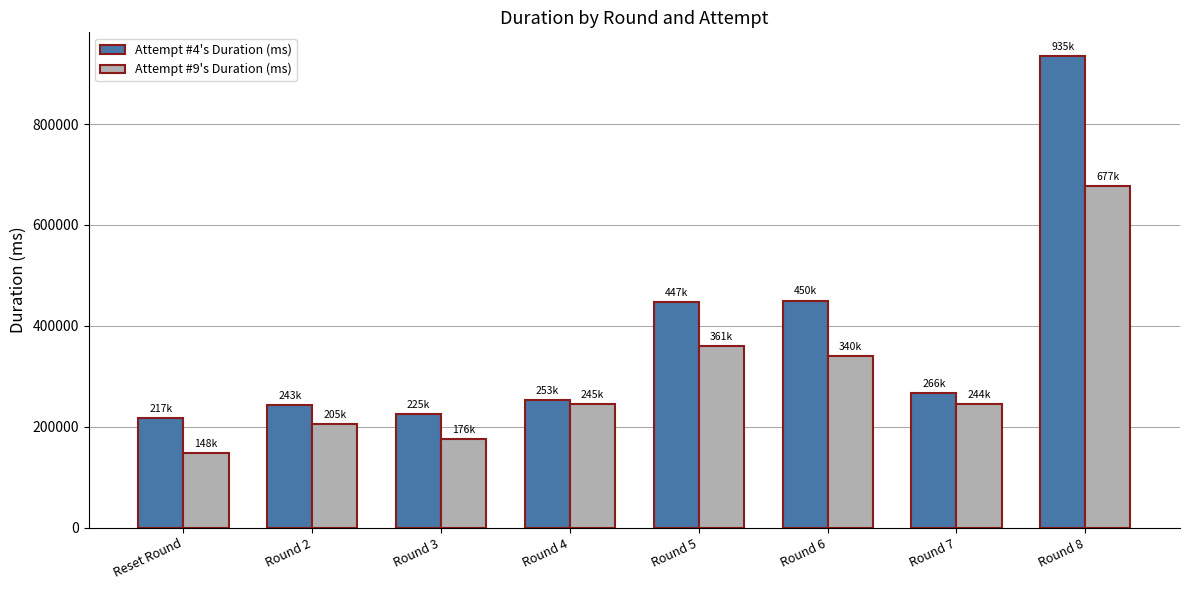

What is the difference between the second highest and minimum values in the Attempt #9's Duration (ms) series?

212358